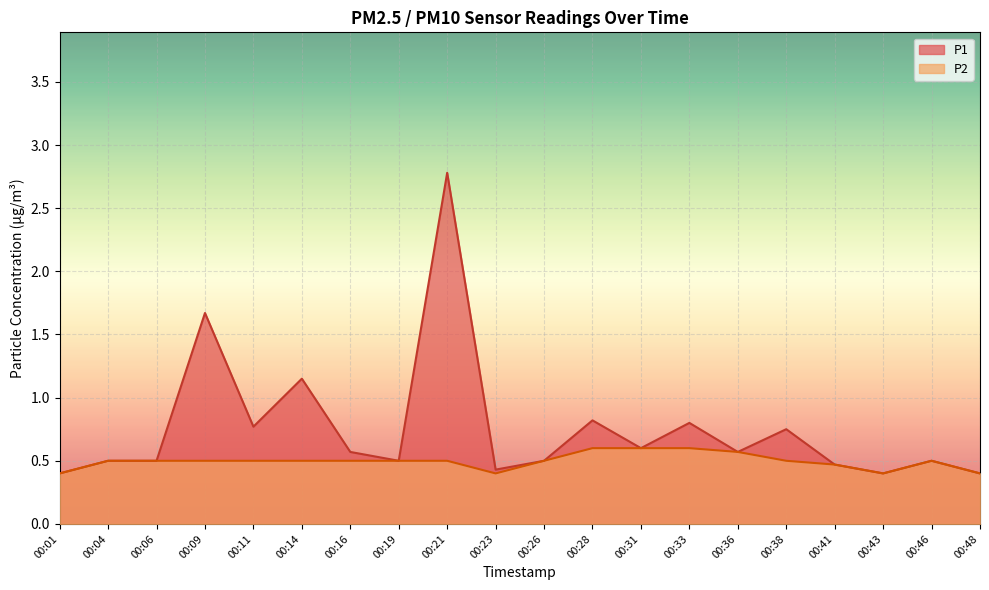

Which label corresponds to the smallest value in the chart?

00:01